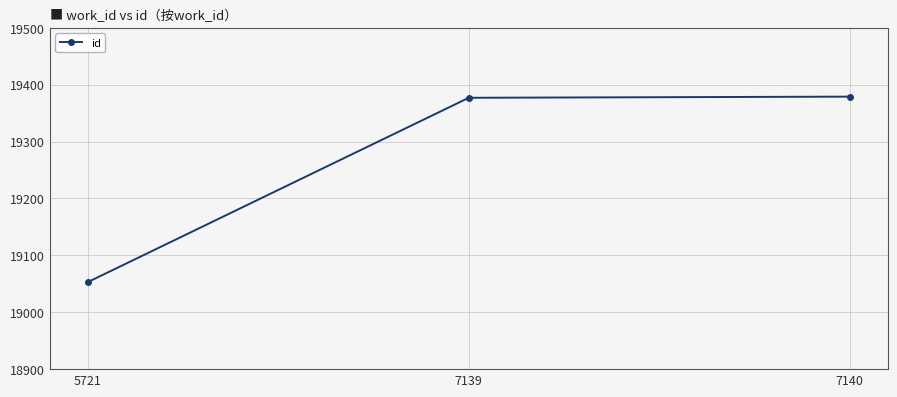

Is it true that the value at 5721 is 7991?

False